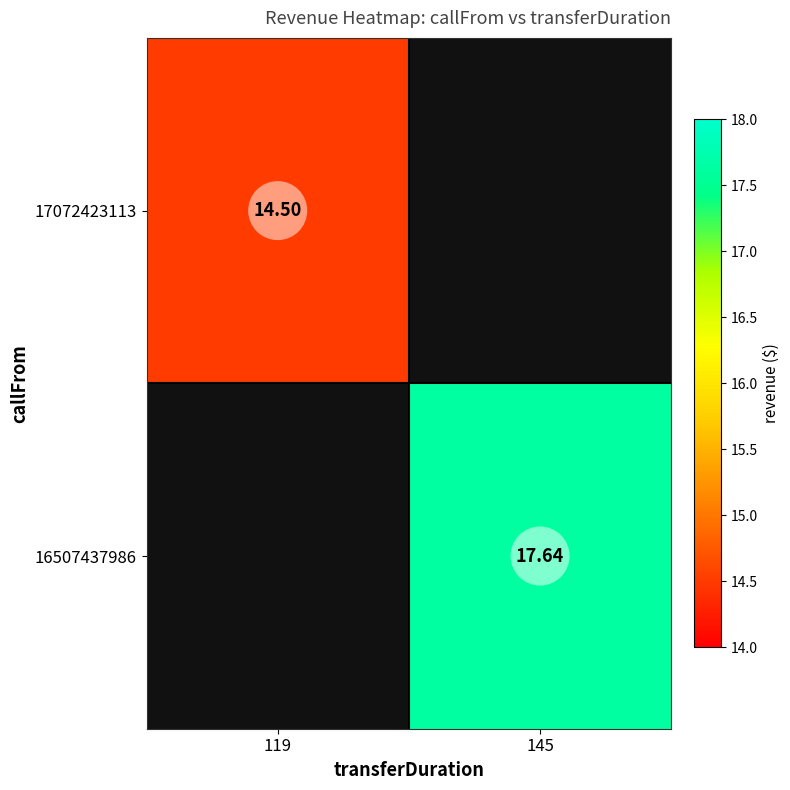

Is the value of 17072423113 at 119 greater than the value of 16507437986 at 145?

No